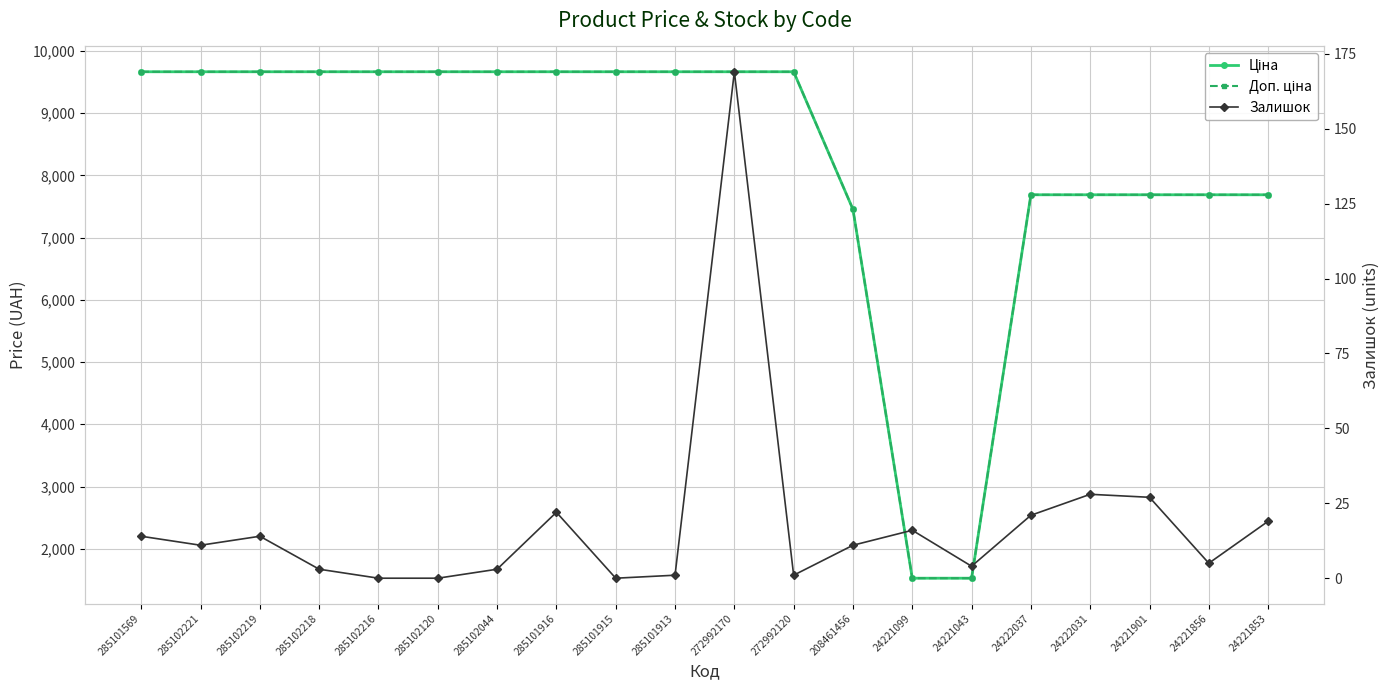

At which category is the sum across all series the highest?

272992170